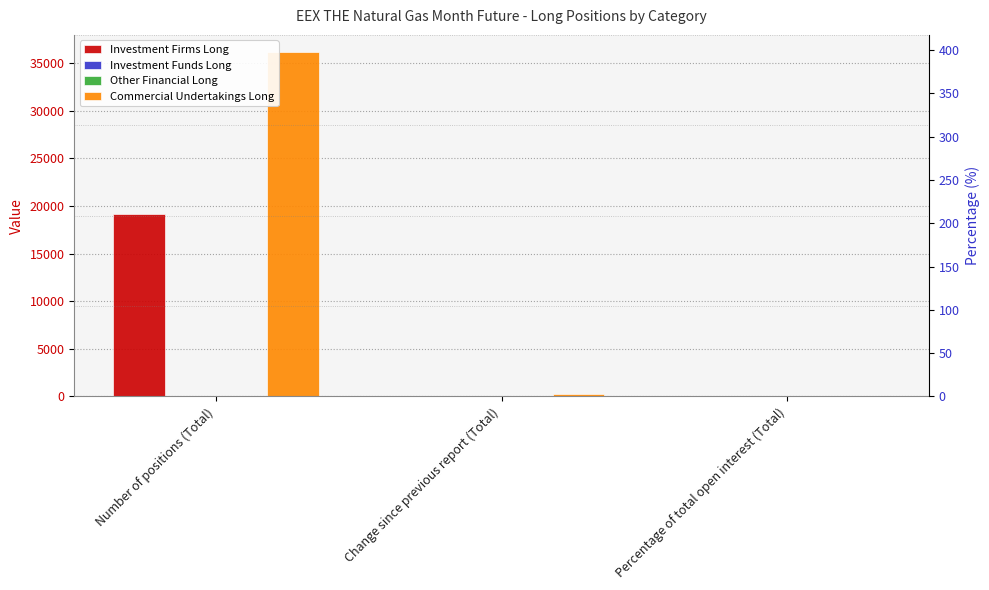

How many bars are there in each group?

4